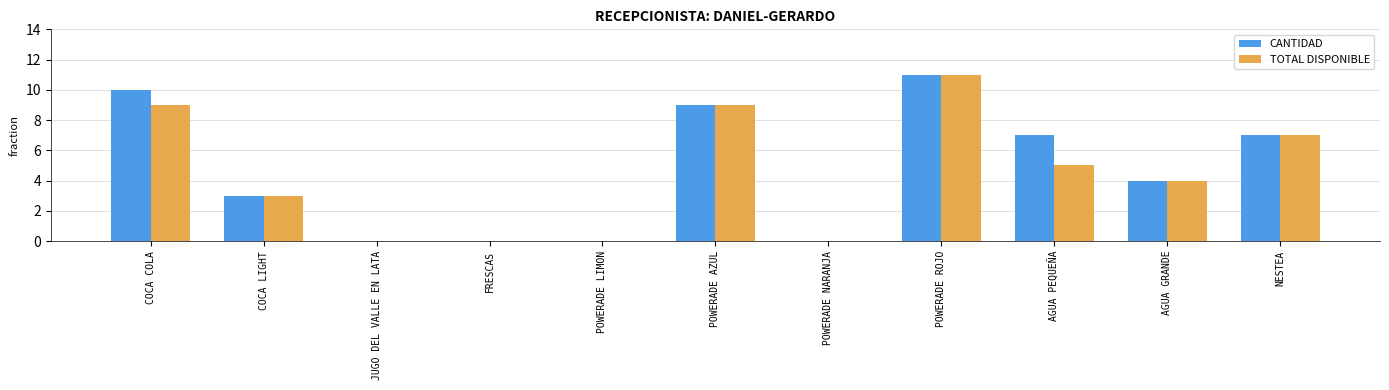

Is it true that CANTIDAD equals 7 at NESTEA?

True